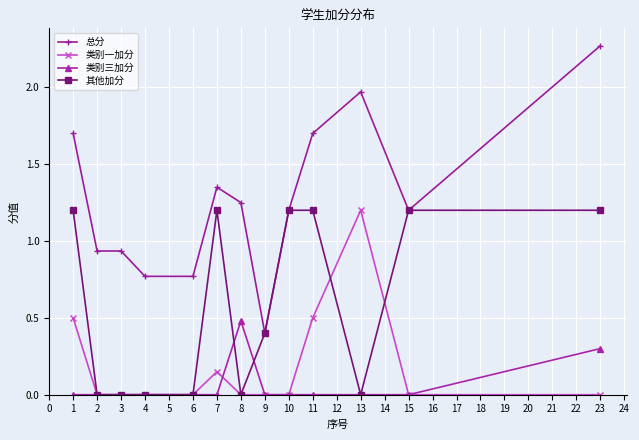

The 类别三加分 series shows -0.3 at 10. True or false?

False